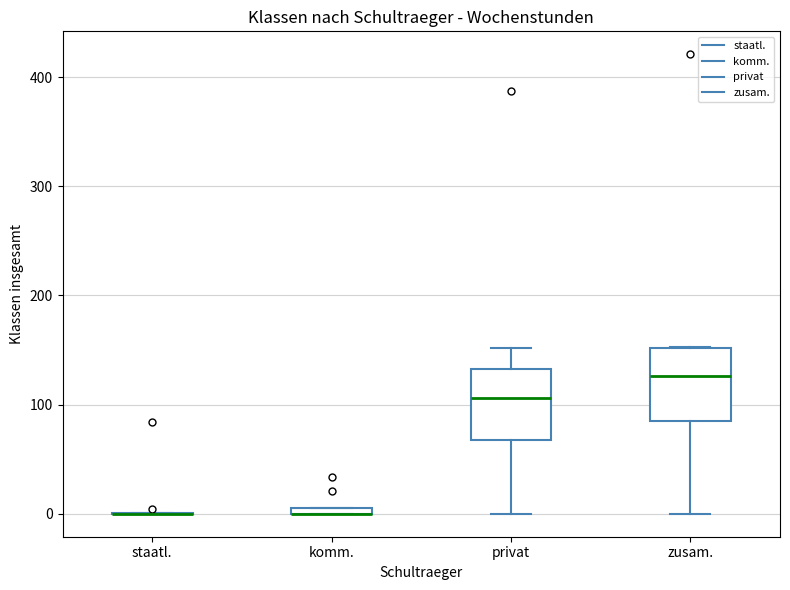

Where is the lower edge of the box for komm. on the y-axis? The values are not printed on the chart, so give them approximately, as read against the axis.

0